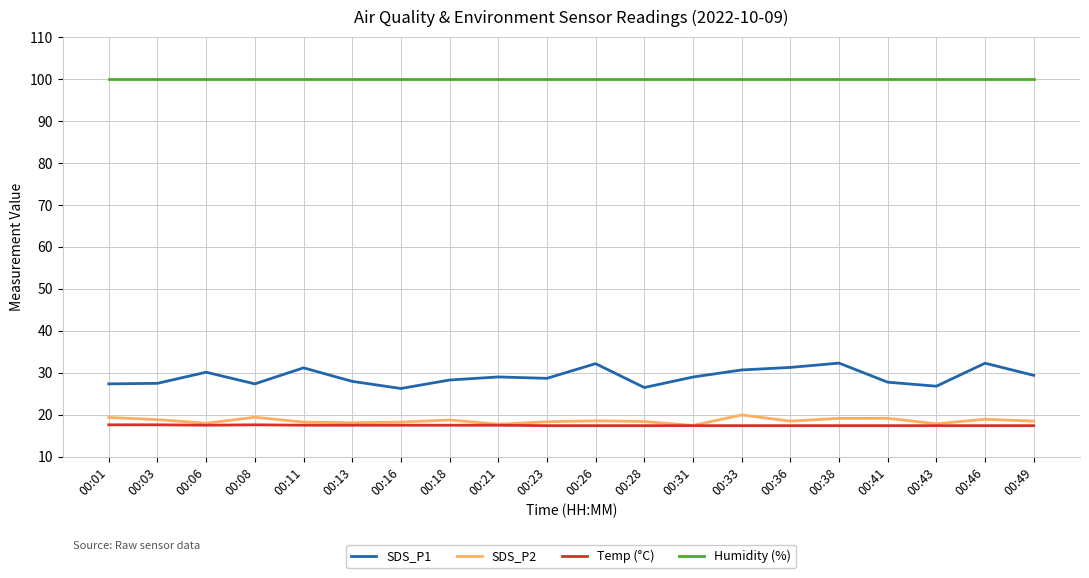

What is the highest value of the Humidity (%) series?

99.9